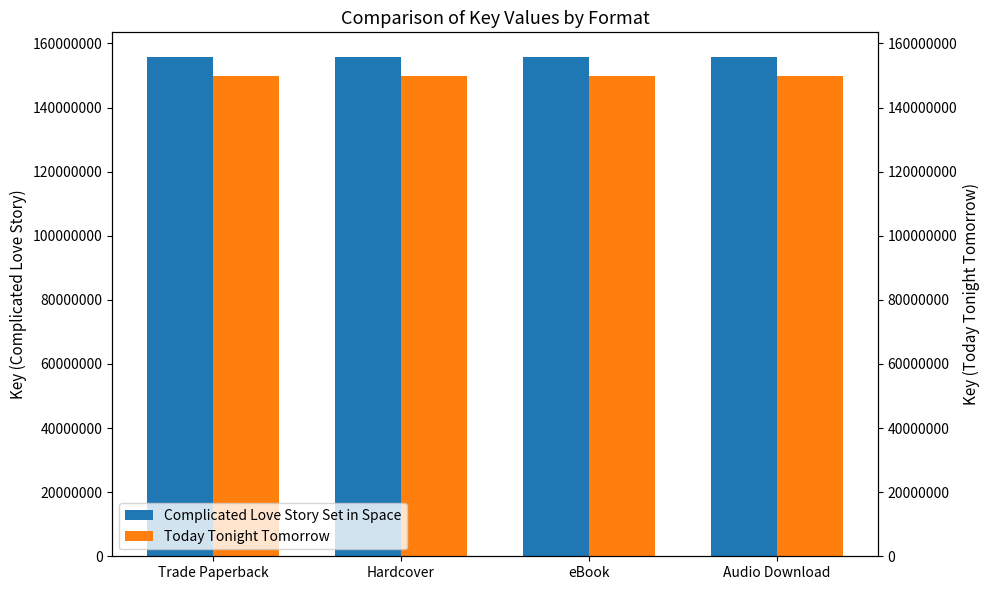

Which series has the largest total across all categories?

Complicated Love Story Set in Space